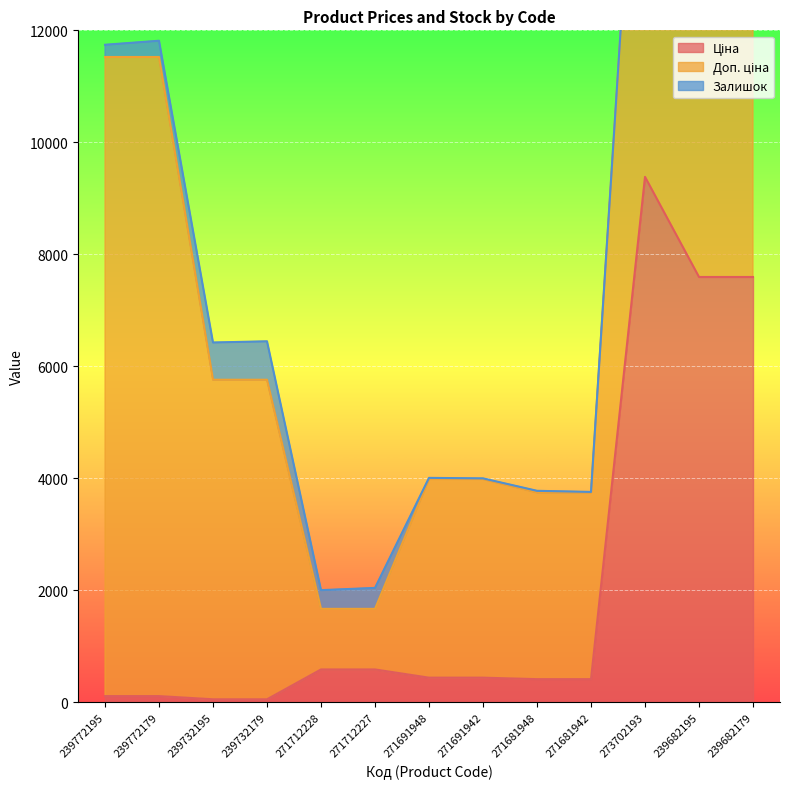

What is the total value across all series at 239732179?

6448.1